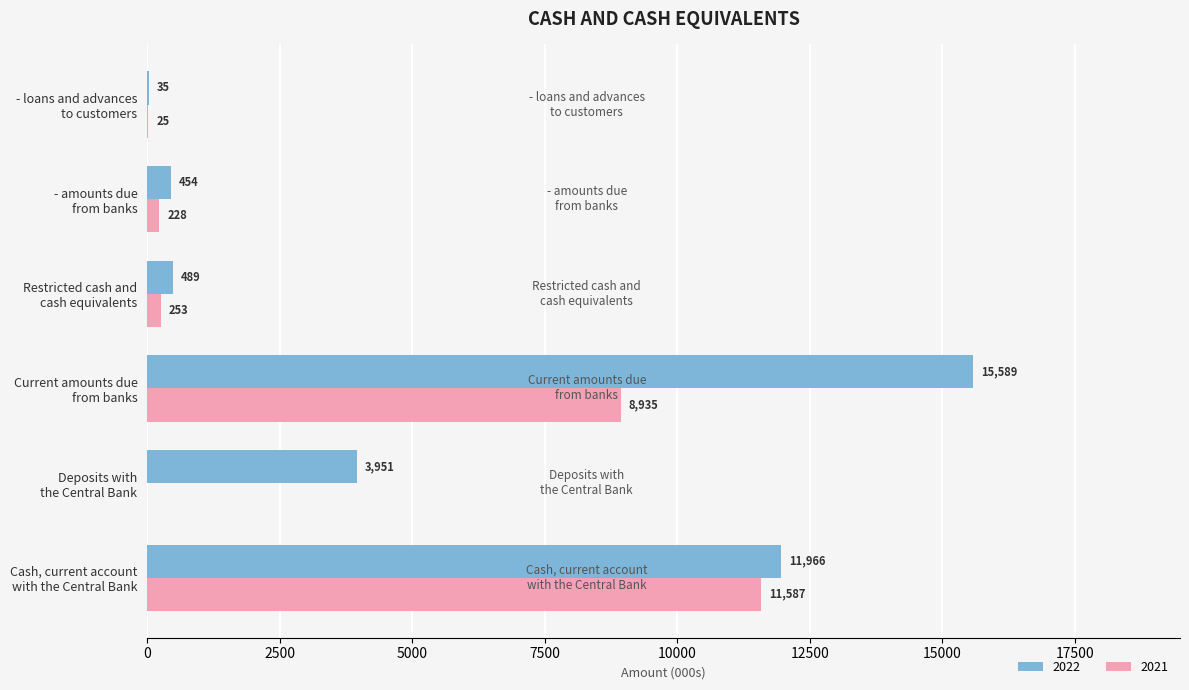

At which label is 2021 closest to 5793?

Current amounts due
from banks